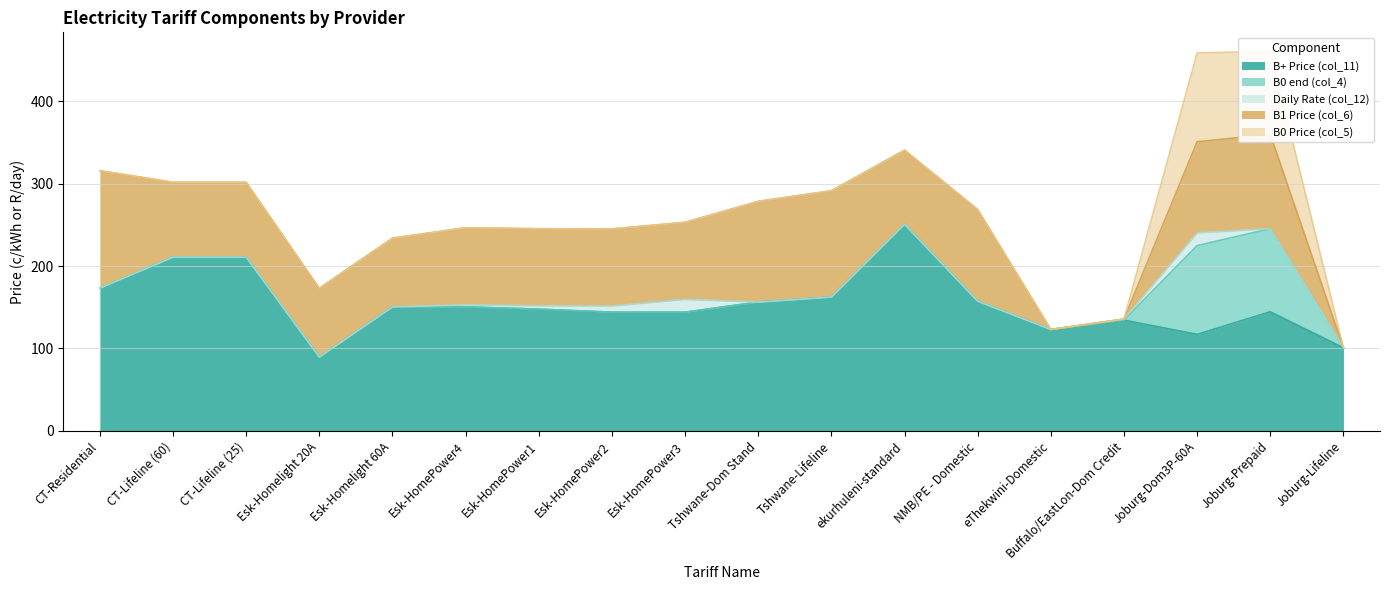

How many times do B0 Price (col_5) and Daily Rate (col_12) cross each other?

1